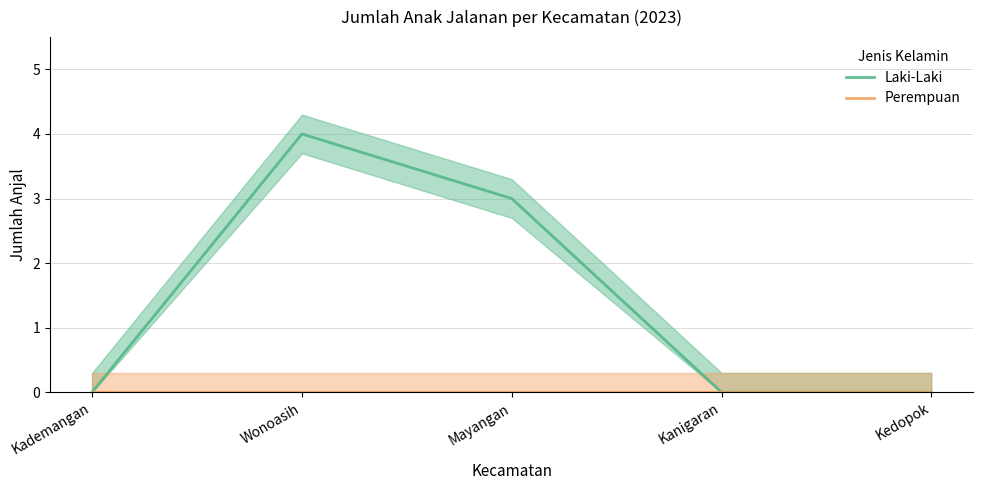

At which category does the chart reach its peak across all series?

Wonoasih